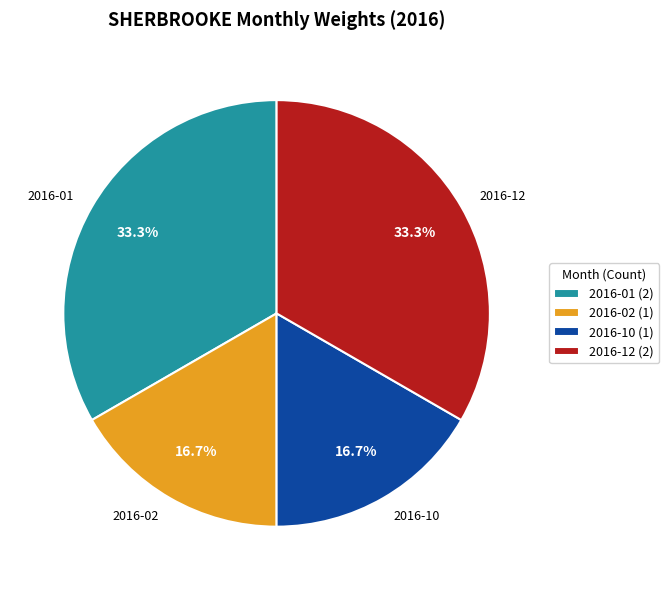

Does any single category account for the majority?

No